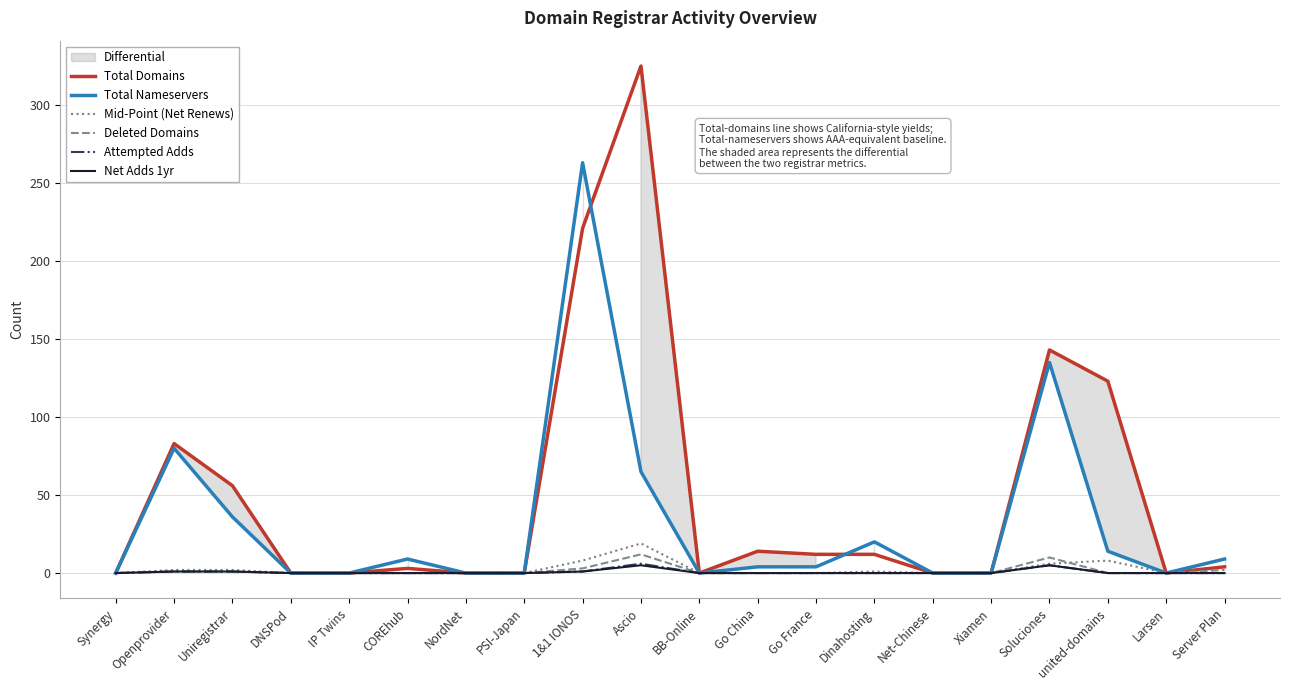

Is the value of Mid-Point (Net Renews) at Go China greater than the value of Deleted Domains at DNSPod?

No